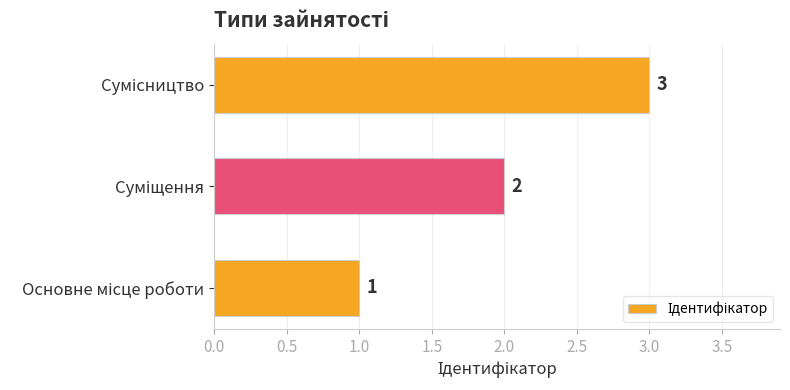

What is the sum of all values?

6